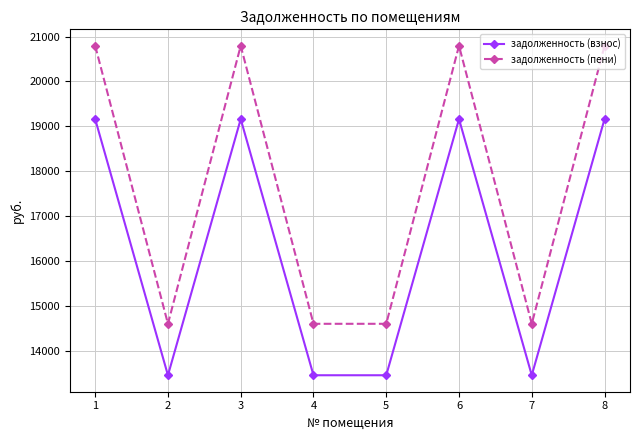

How many lines are shown in the chart?

2